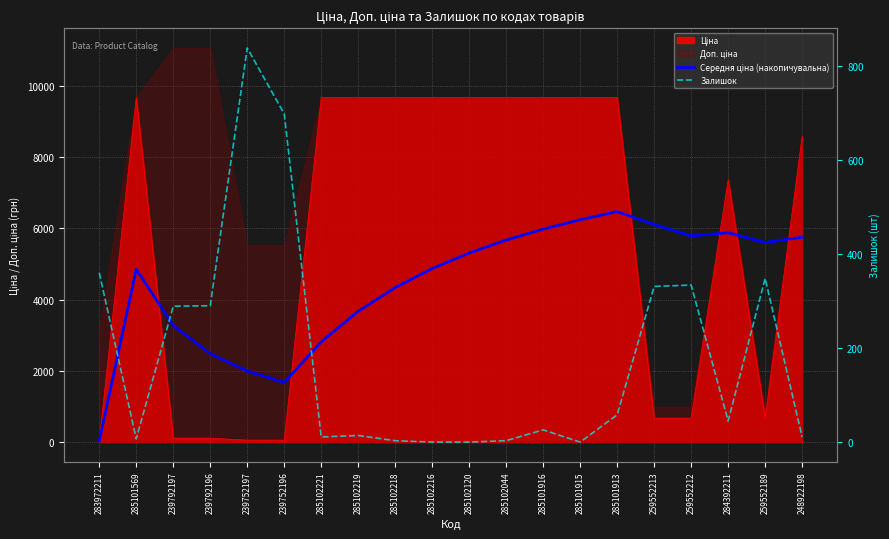

Where is the first local minimum for Середня ціна (накопичувальна)?

239752196